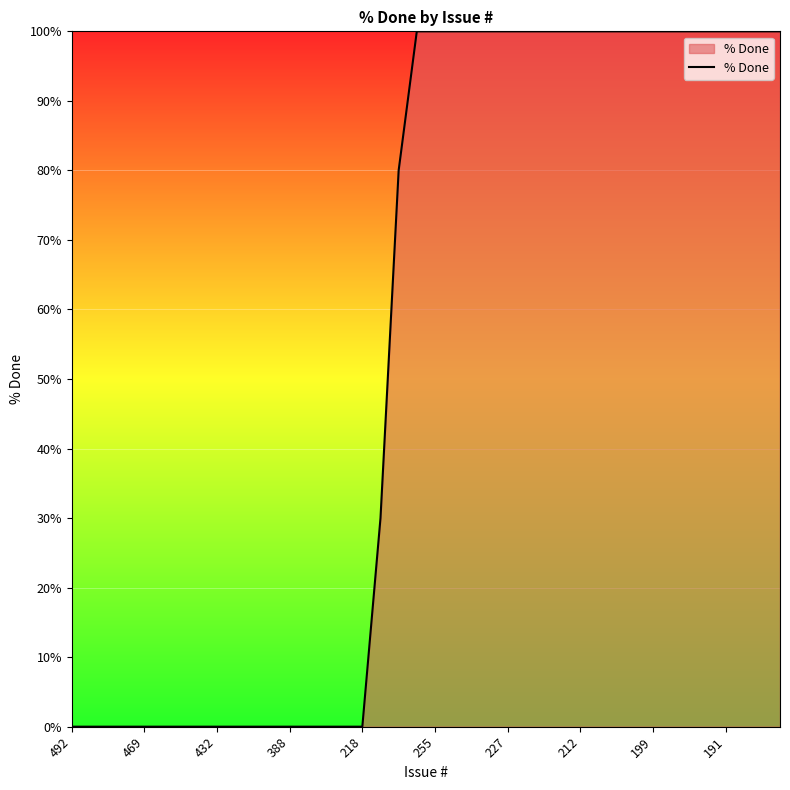

What is the greatest value displayed?

100